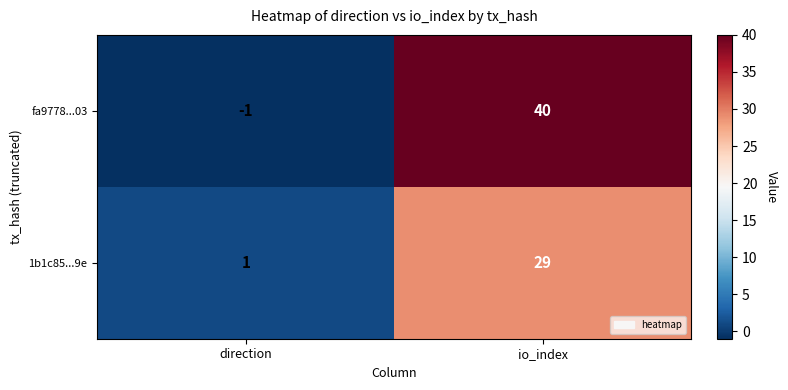

The fa9778...03 series shows -1 at direction. True or false?

True